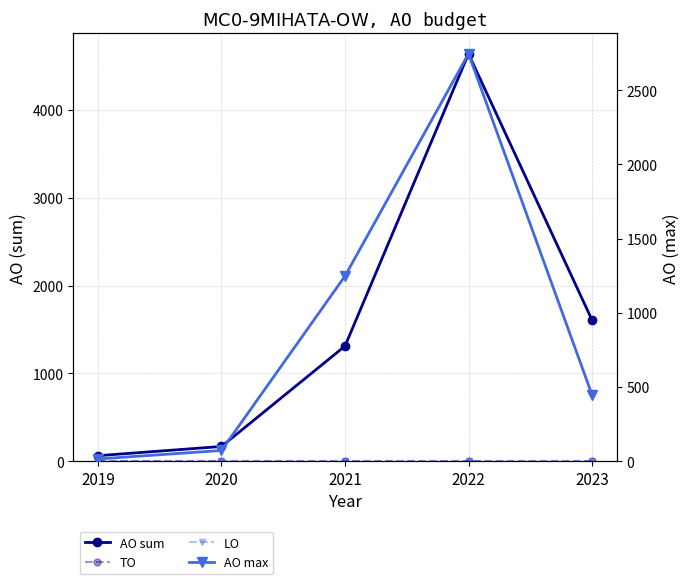

What is the difference between the maximum and minimum values in the AO max series?

2730